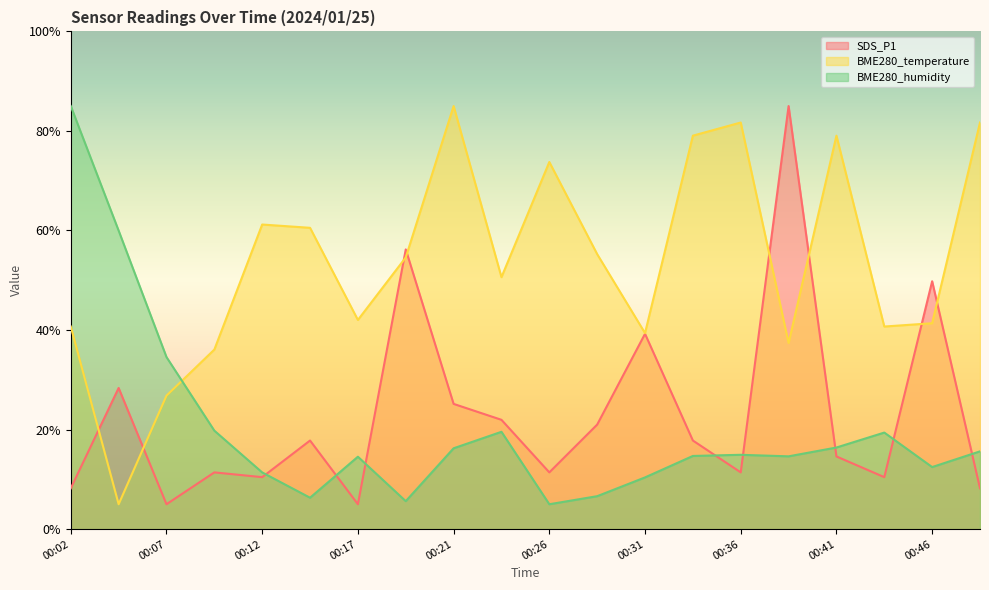

What are all the series names shown in the legend?

SDS_P1, BME280_temperature, BME280_humidity